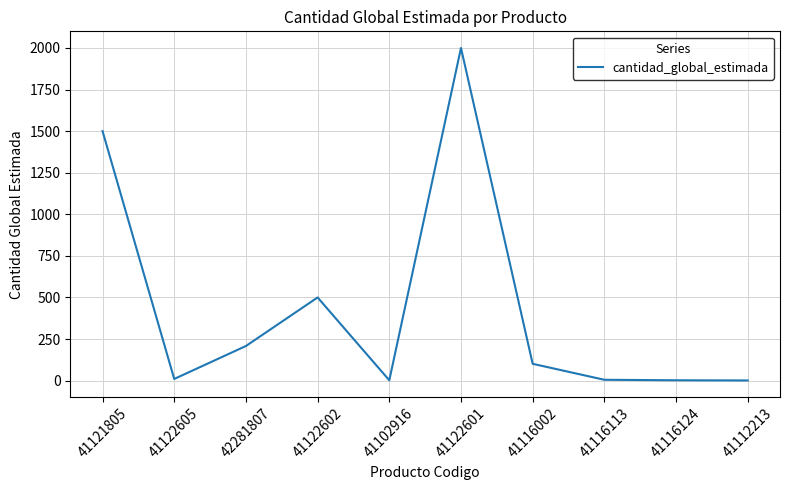

Count the number of data series in this chart.

1